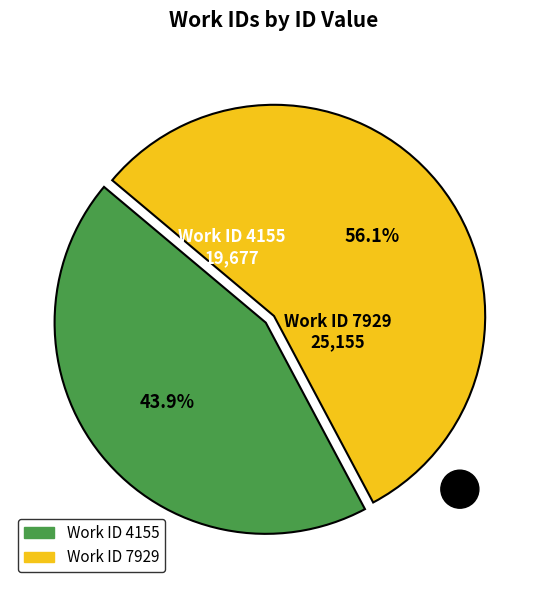

Does any single category account for the majority?

Yes